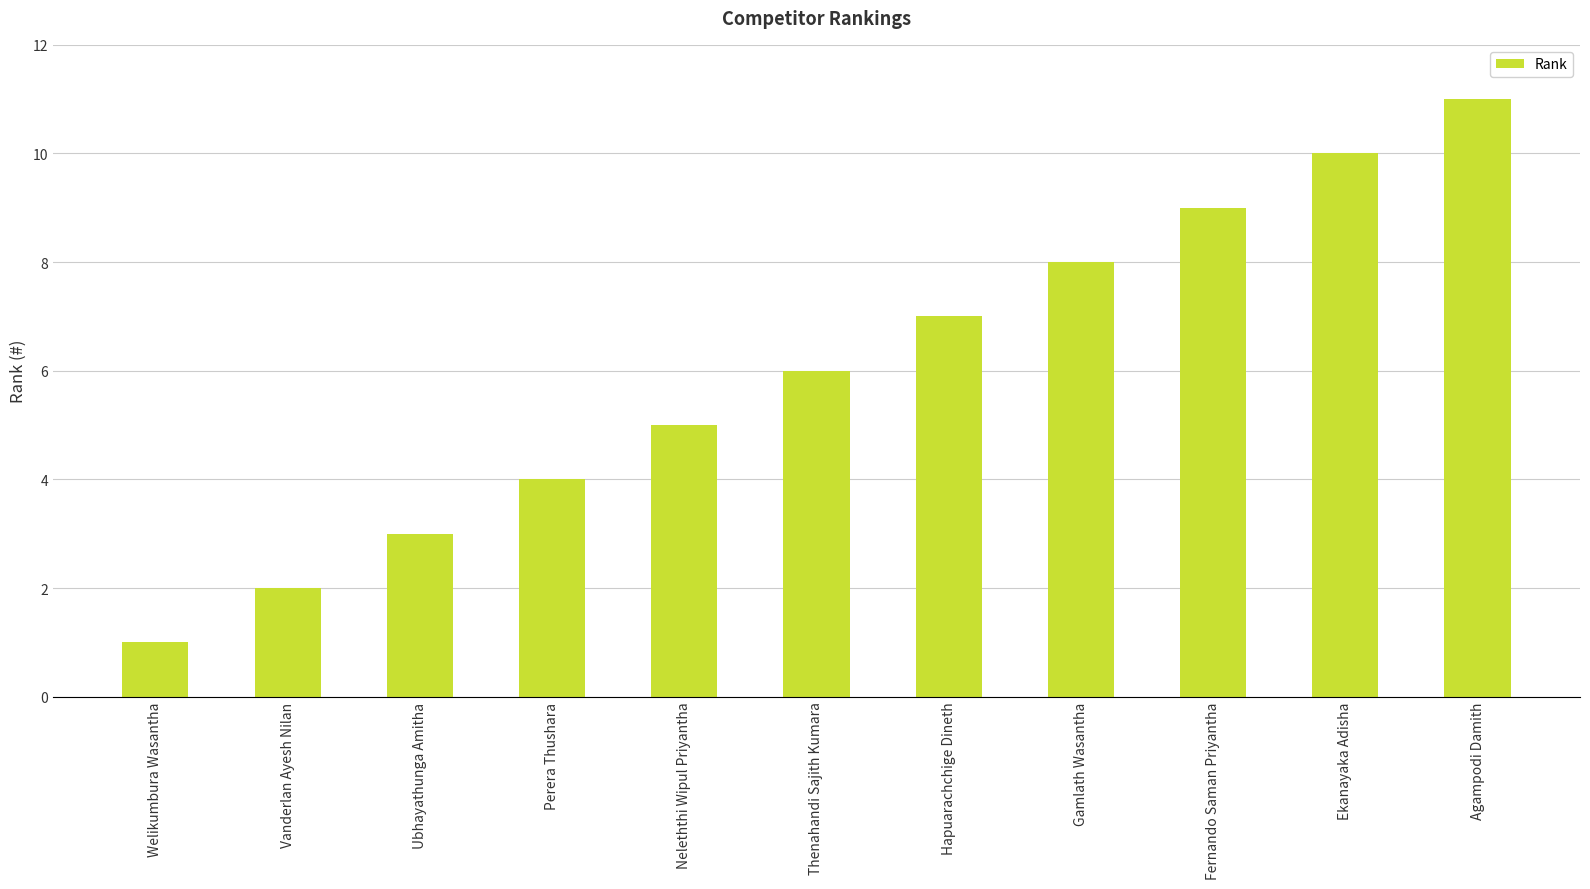

Does the chart contain any negative values?

No